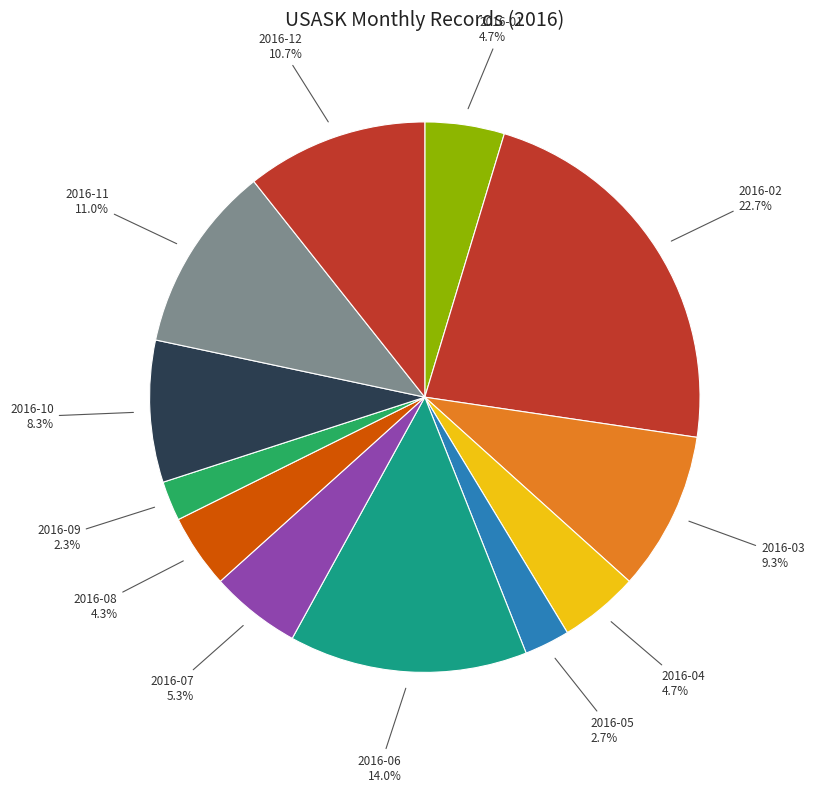

Count the number of slices in the pie.

12